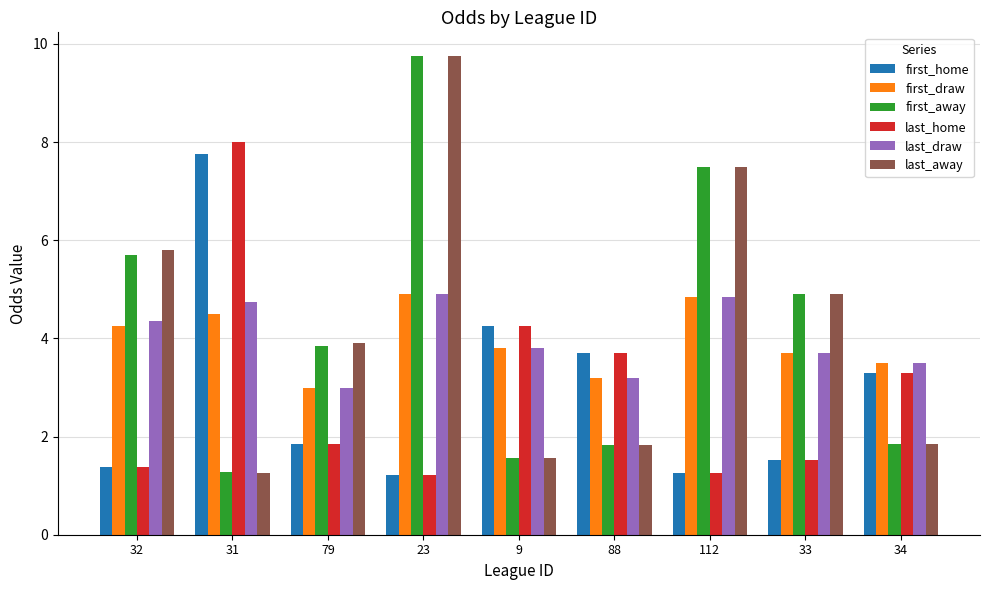

How many series are shown in this chart?

6